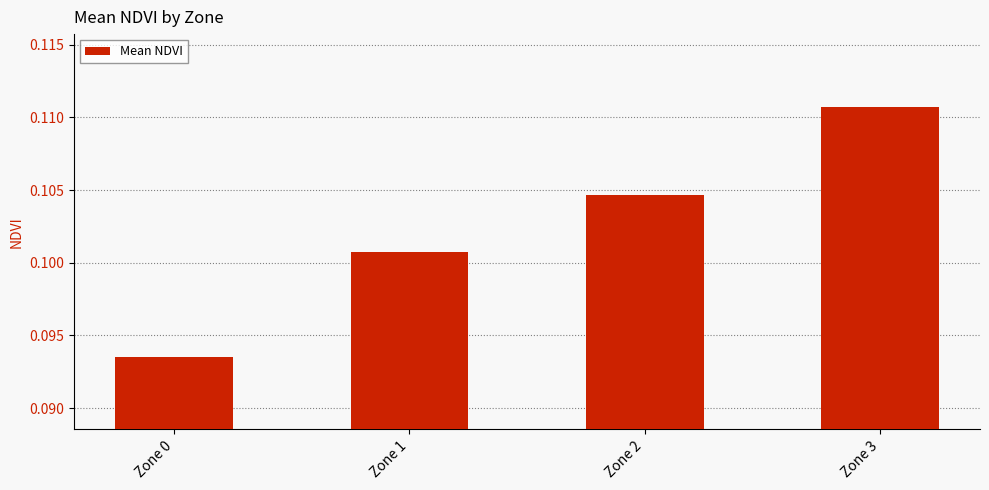

At which label is the value closest to 0?

Zone 0